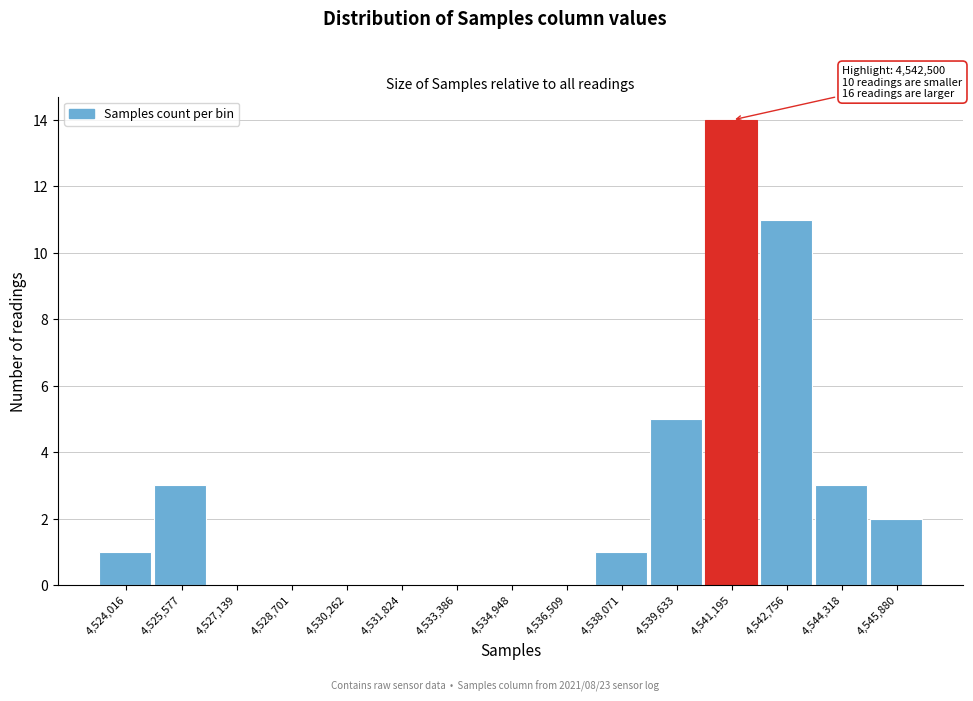

Reading left to right, list all the values displayed in this chart.

4,524,016=1	4,525,577=3	4,527,139=0	4,528,701=0	4,530,262=0	4,531,824=0	4,533,386=0	4,534,948=0	4,536,509=0	4,538,071=1	4,539,633=5	4,541,195=14	4,542,756=11	4,544,318=3	4,545,880=2